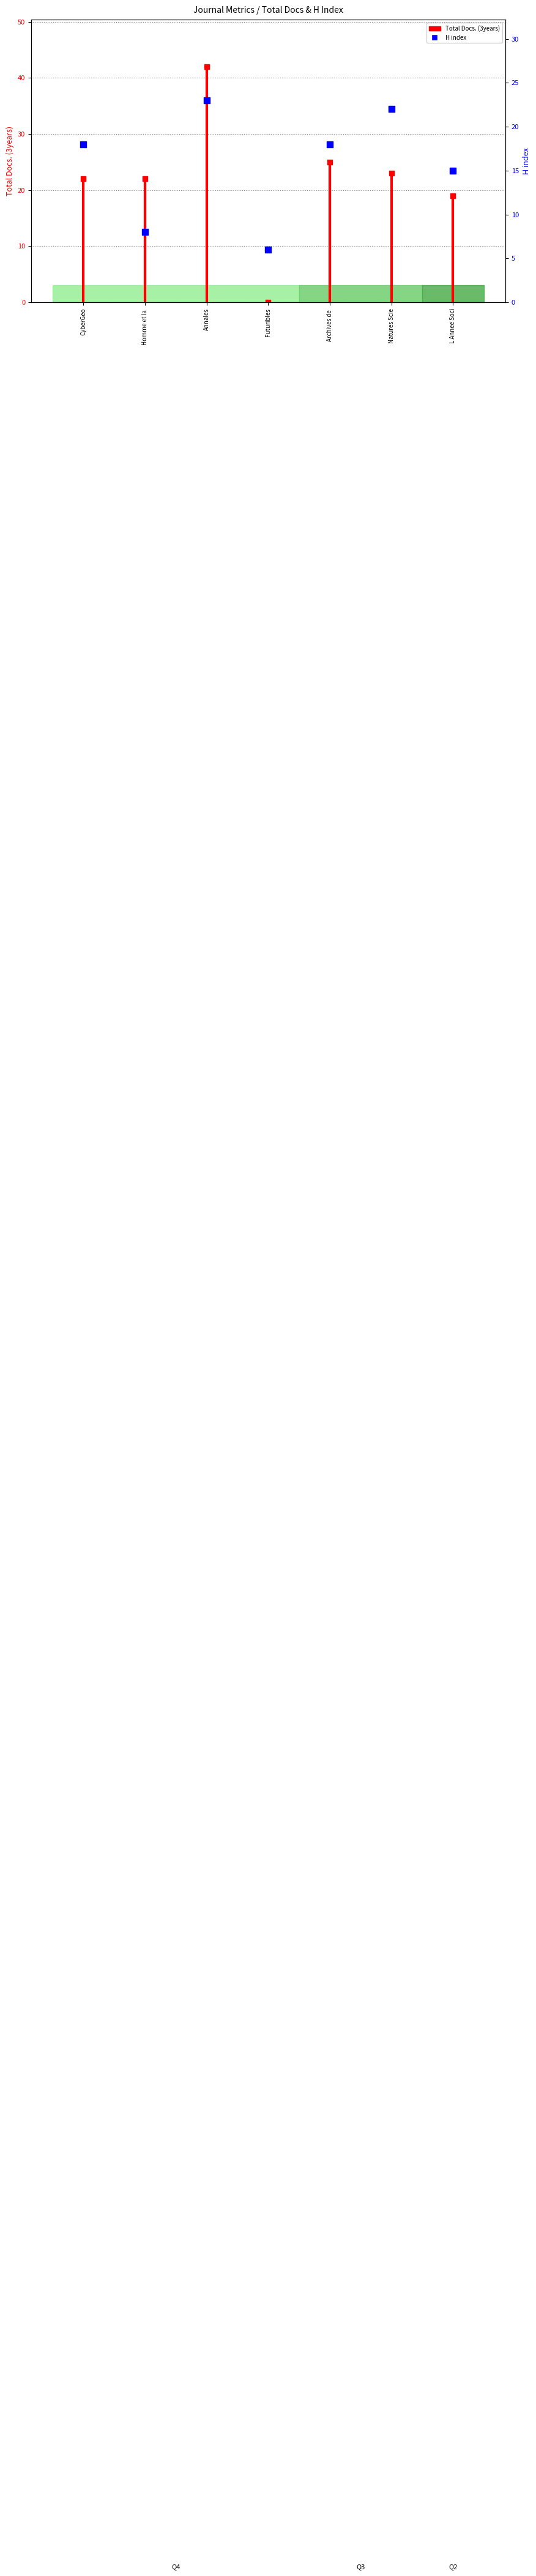

Which has a higher value, Homme et la  or Futuribles?

Homme et la 